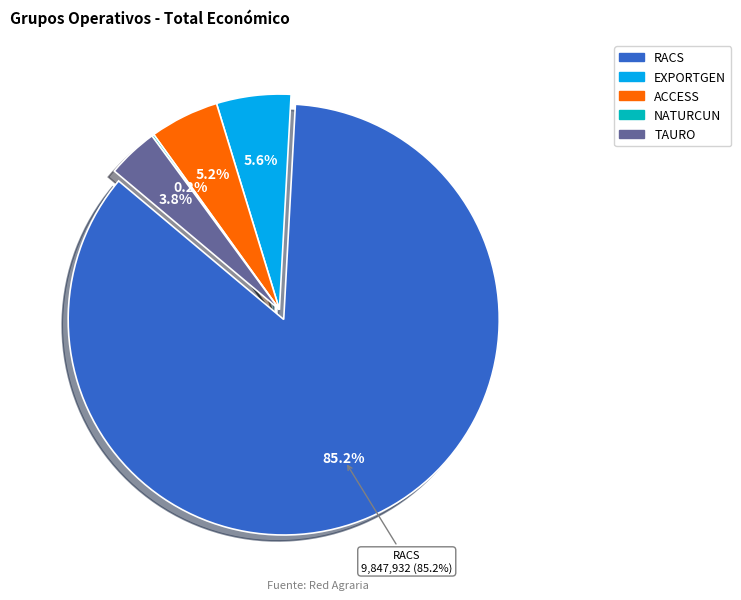

Which slice is the smallest?

NATURCUN